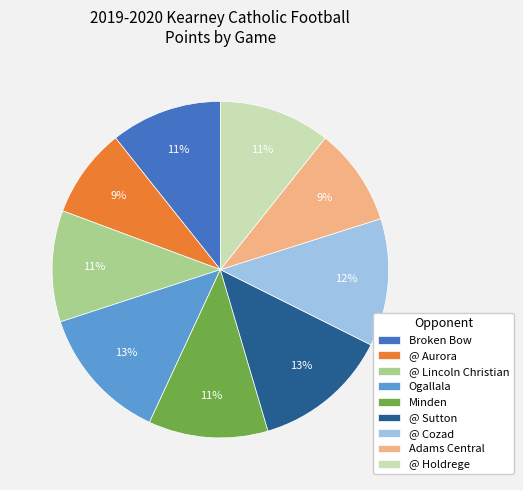

To the nearest percent, what percentage of the pie is Ogallala?

13%